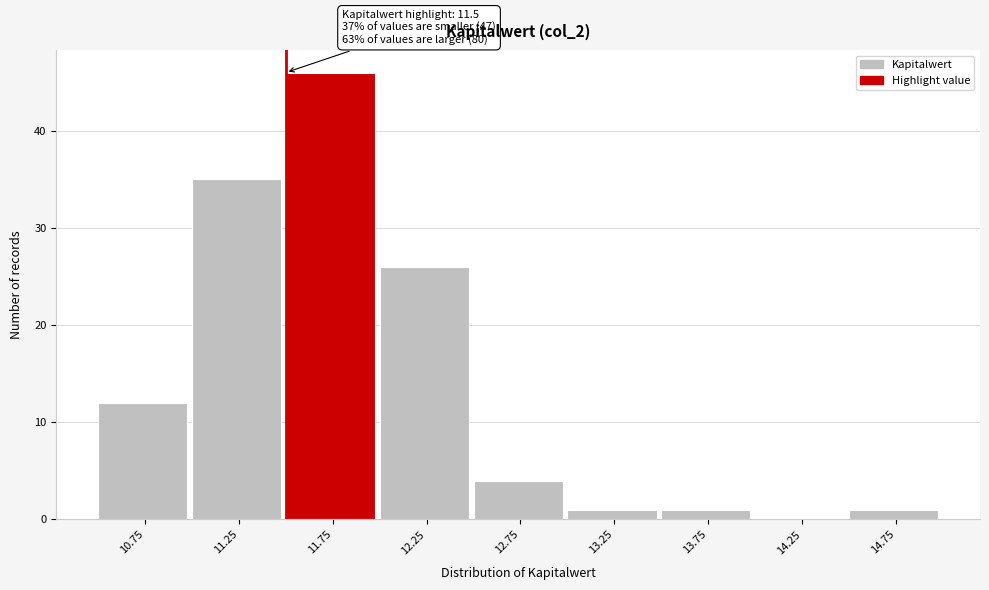

Which range on the x-axis has the tallest bar?

11.5 to 12.0